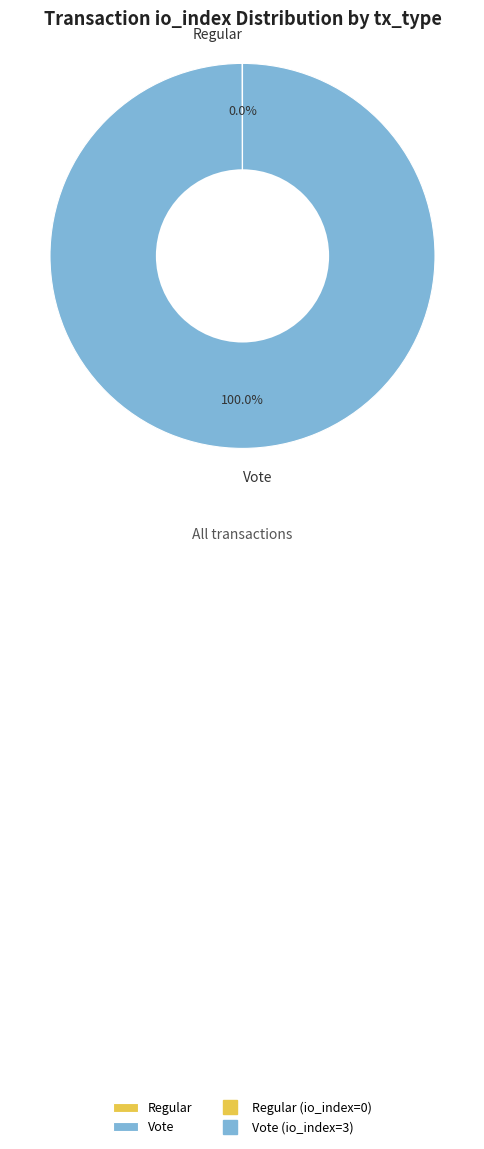

What is the largest slice in the pie chart?

Vote